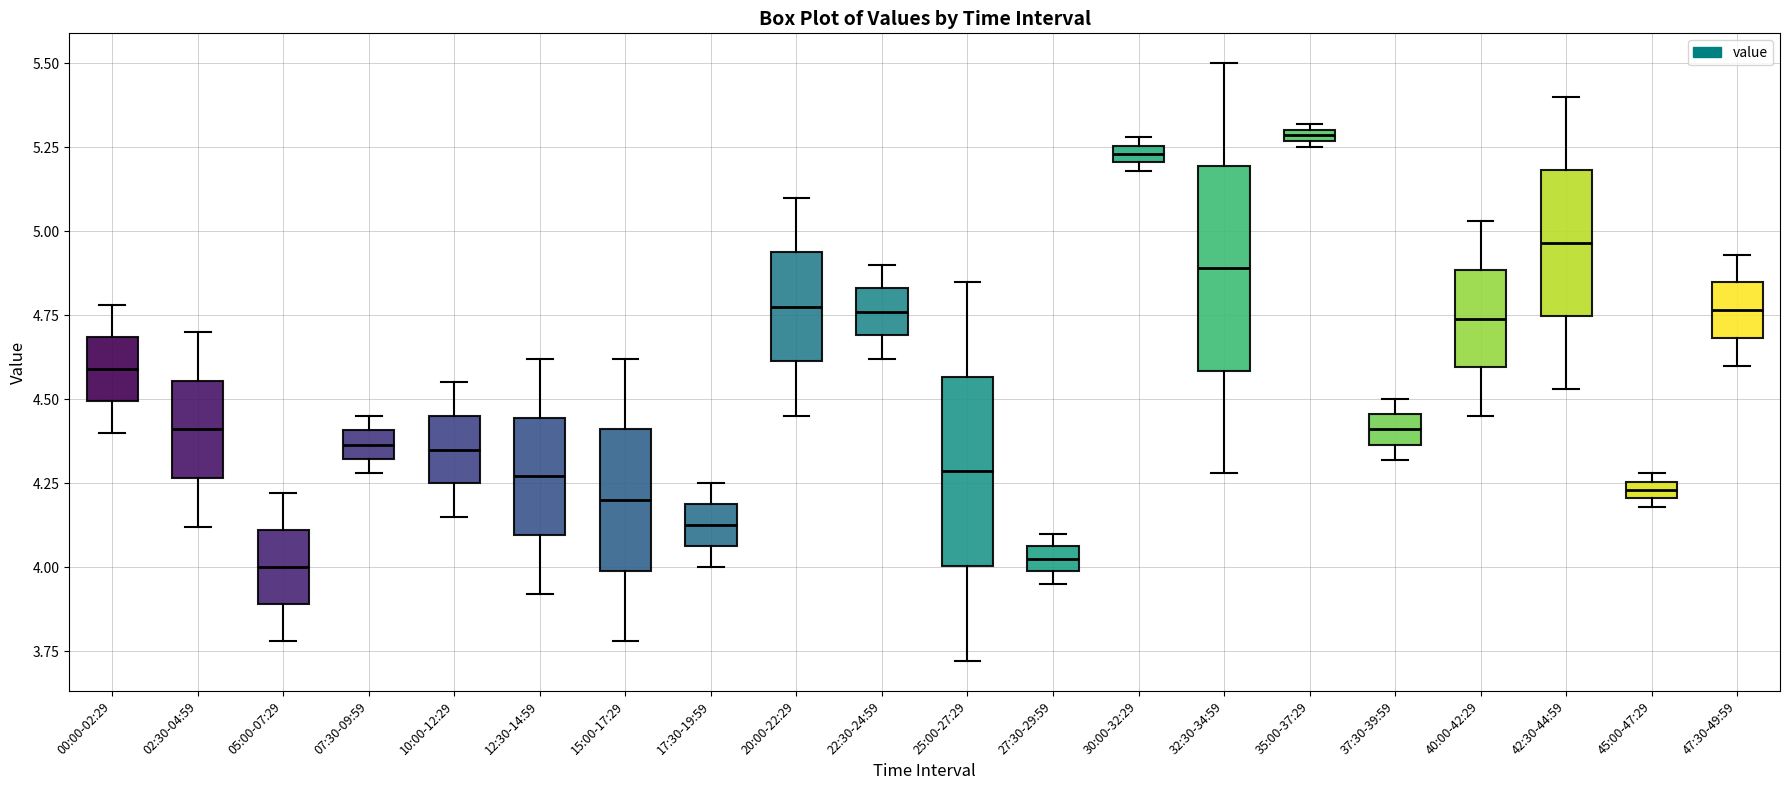

Where is the upper edge of the box for 12:30-14:59 on the y-axis? The values are not printed on the chart, so give them approximately, as read against the axis.

4.45